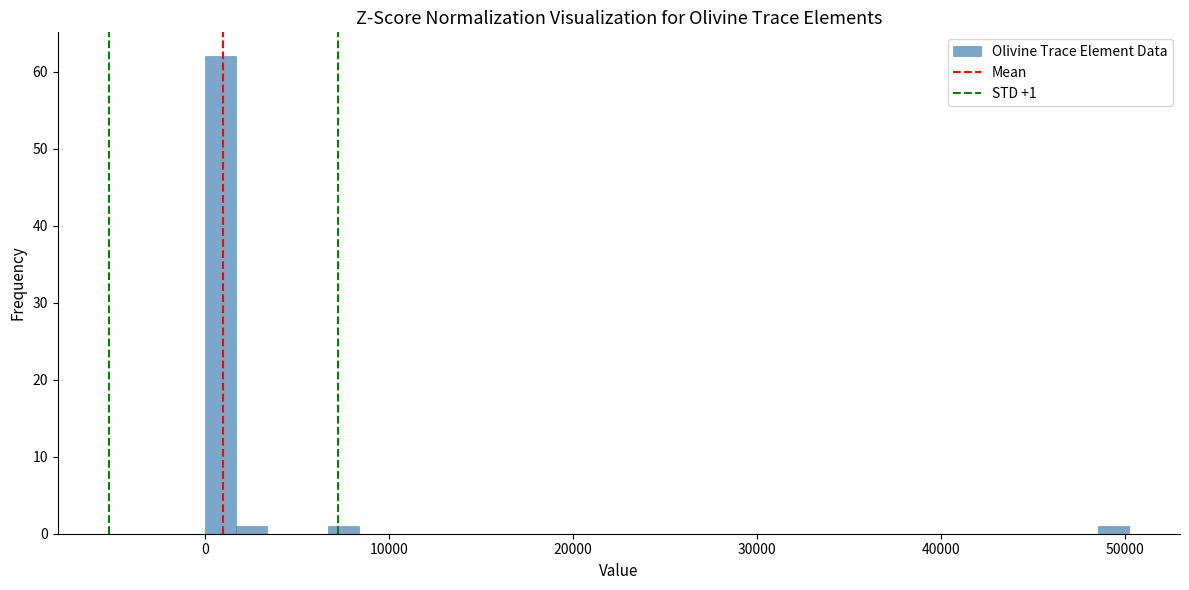

Around what value on the x-axis is the tallest bar? Give the approximate position of its centre, as read against the axis.

1000